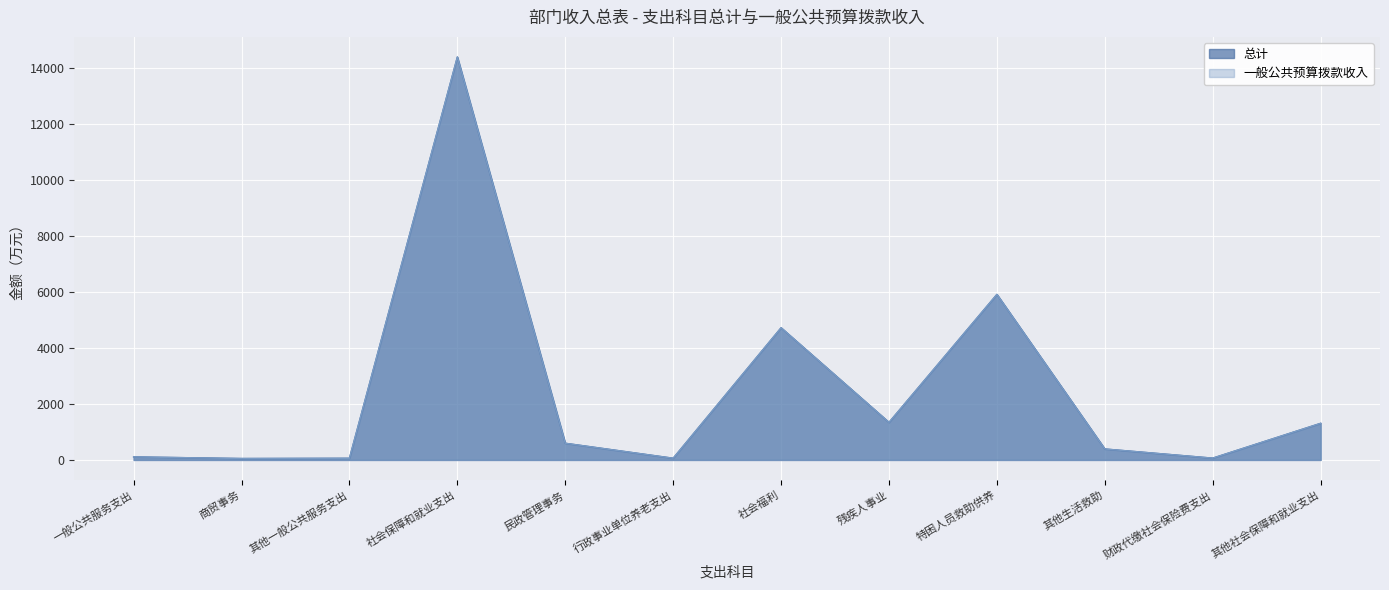

True or false: 总计 and 一般公共预算拨款收入 cross at least once.

False